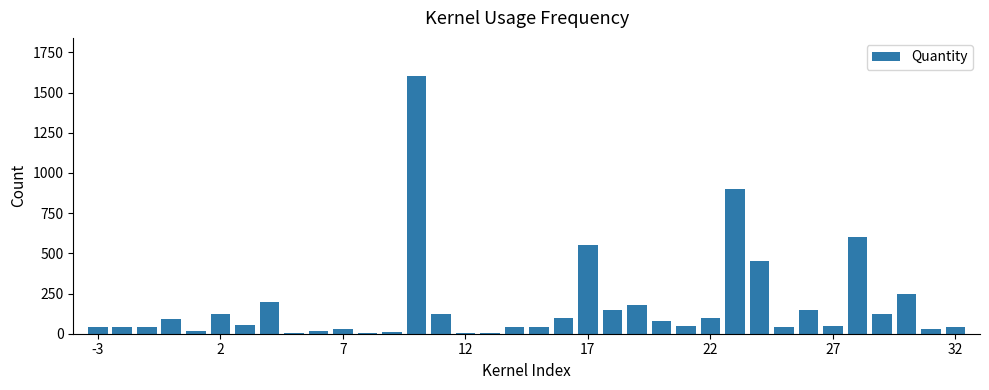

What is the greatest value displayed?

1600